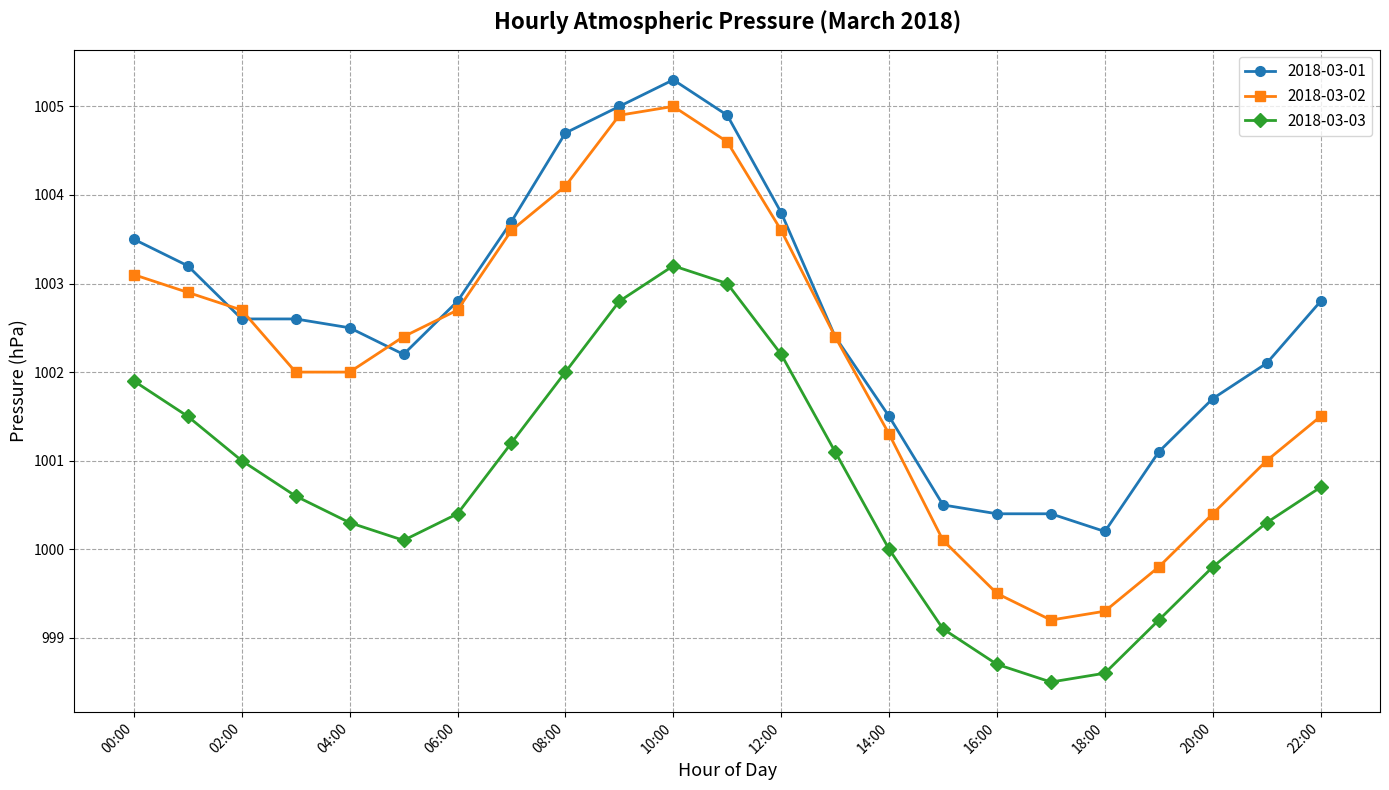

Which series has the largest range (max minus min)?

2018-03-02